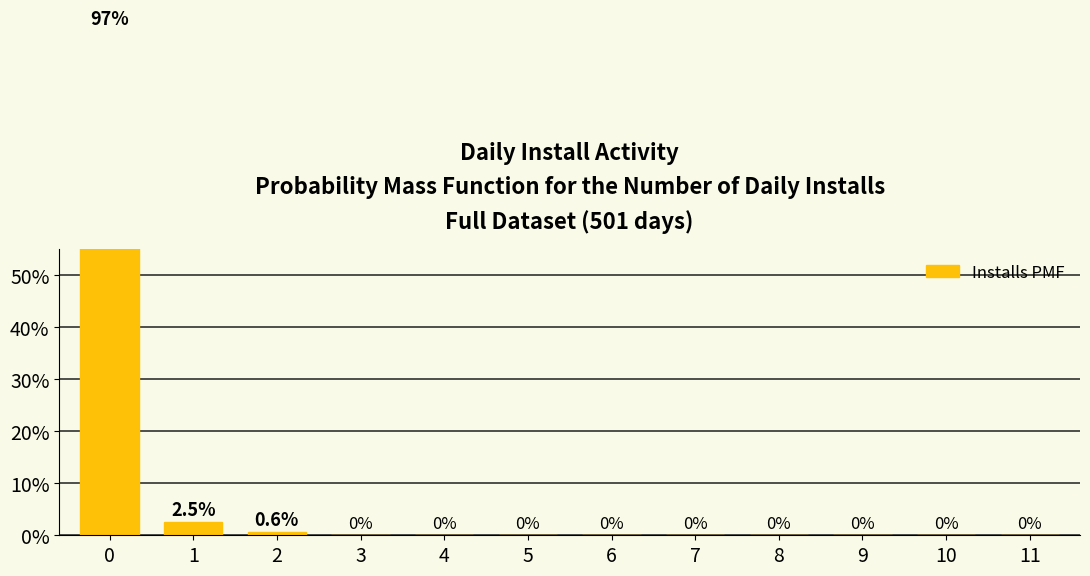

What is the sum of all values?

1.0